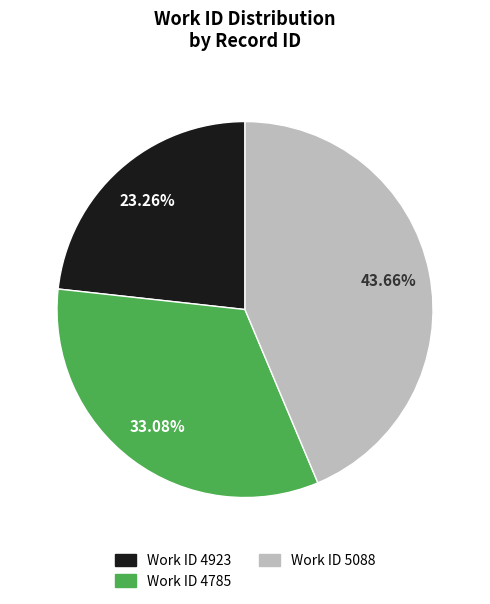

To the nearest percent, what is the average slice percentage?

33%